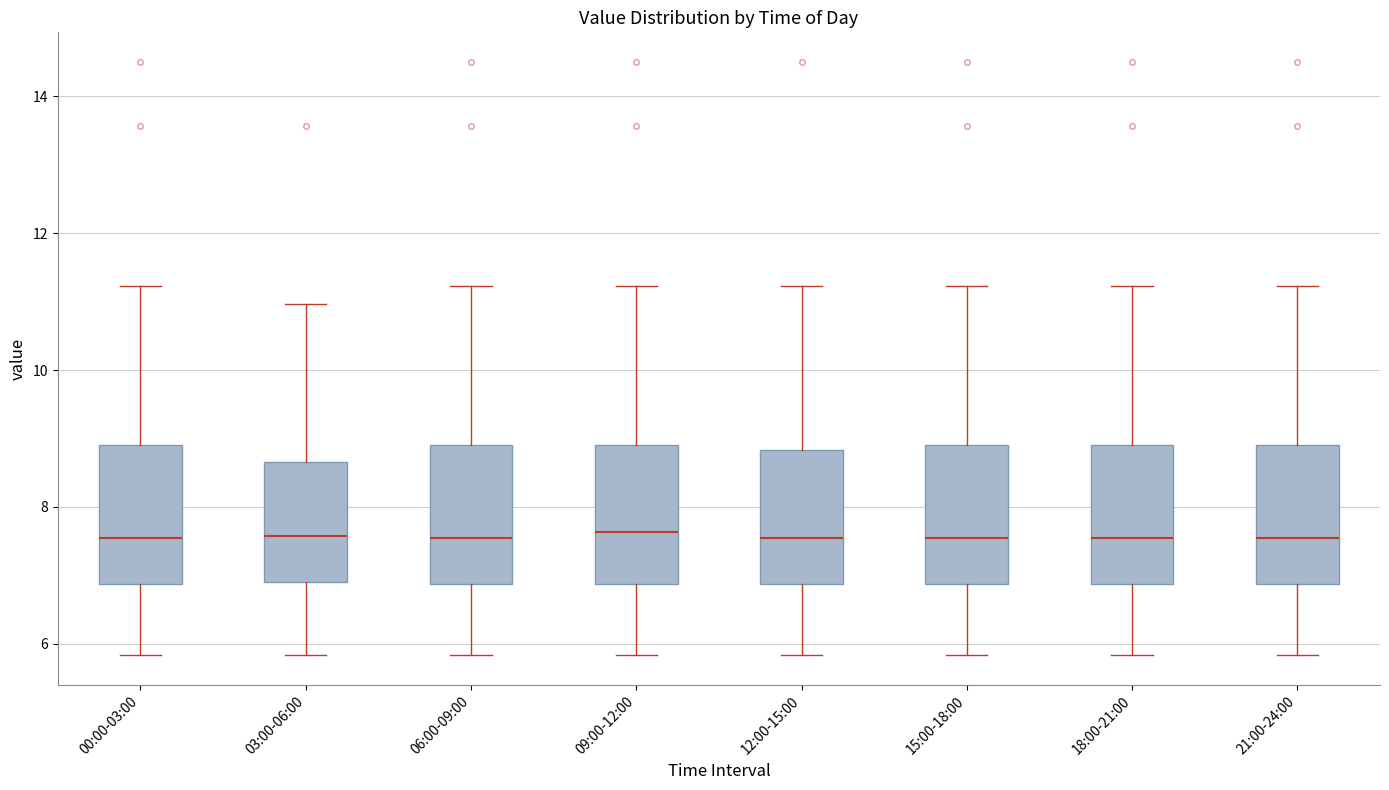

Reading left to right, read every box against the y-axis: the position of its median line, the range the box covers, and the ends of its whiskers. The values are not printed on the chart, so give them approximately, as read against the axis.

00:00-03:00: median 7.6, box 6.8 to 8.8, whiskers 5.8 to 11.2
03:00-06:00: median 7.6, box 7.0 to 8.6, whiskers 5.8 to 11.0
06:00-09:00: median 7.6, box 6.8 to 8.8, whiskers 5.8 to 11.2
09:00-12:00: median 7.6, box 6.8 to 8.8, whiskers 5.8 to 11.2
12:00-15:00: median 7.6, box 6.8 to 8.8, whiskers 5.8 to 11.2
15:00-18:00: median 7.6, box 6.8 to 8.8, whiskers 5.8 to 11.2
18:00-21:00: median 7.6, box 6.8 to 8.8, whiskers 5.8 to 11.2
21:00-24:00: median 7.6, box 6.8 to 8.8, whiskers 5.8 to 11.2